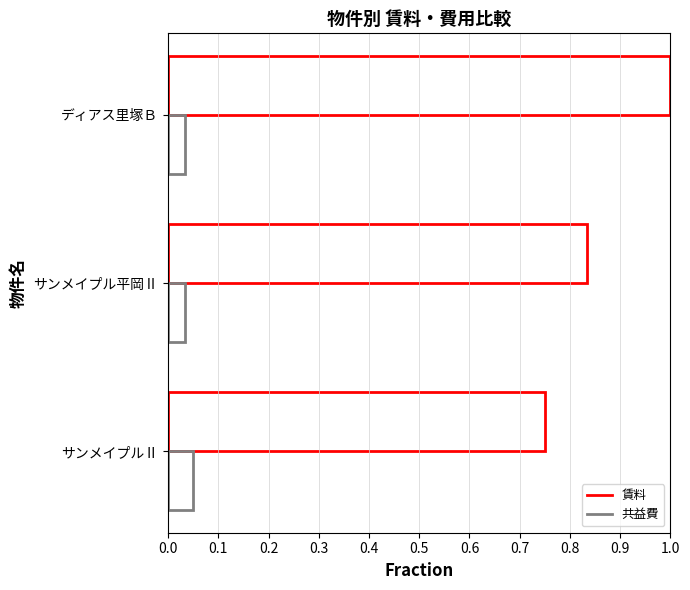

How many series are shown in this chart?

2